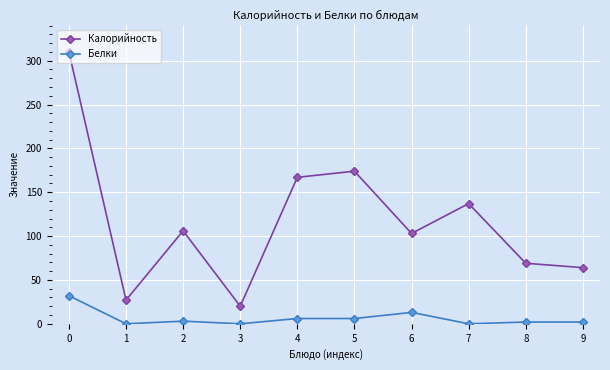

True or false: Белки and Калорийность cross at least once.

False